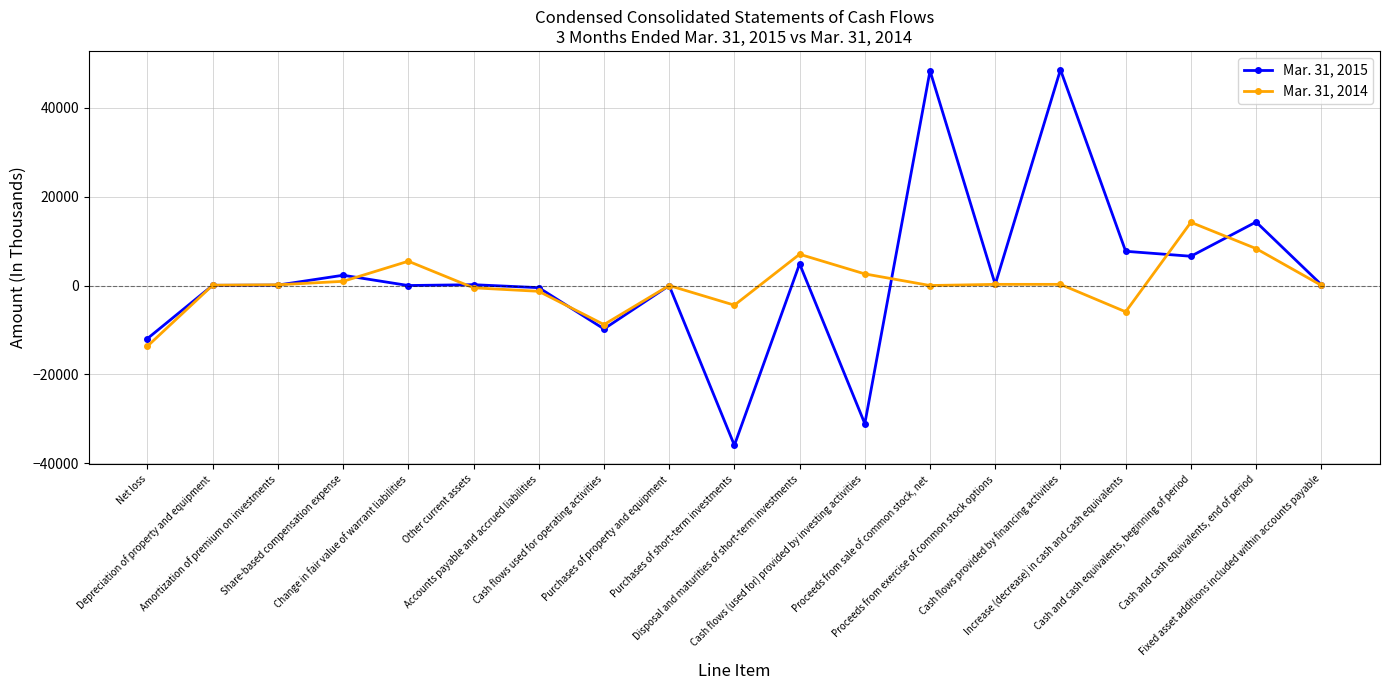

What is the lowest value of the Mar. 31, 2015 series?

-35979